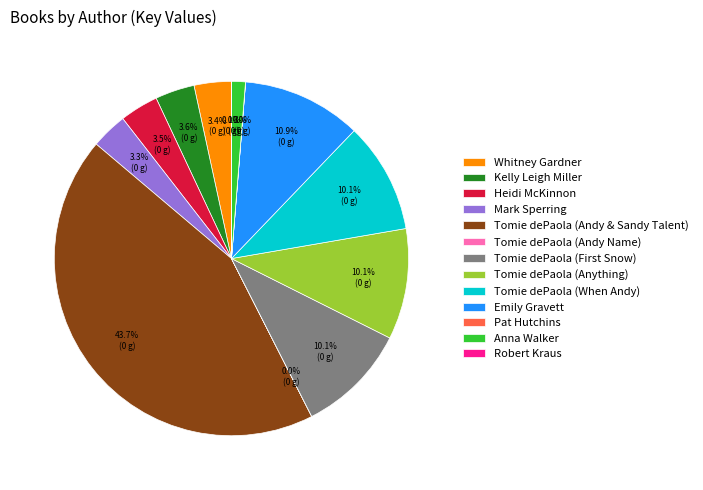

To the nearest percent, what percentage of the pie is Anna Walker?

1%